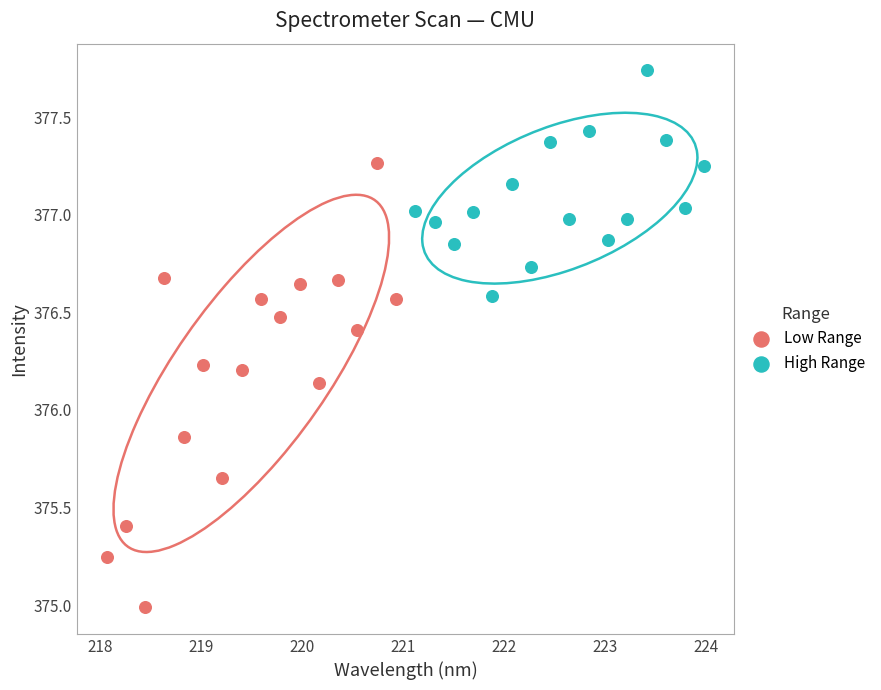

Which series reaches the minimum Y coordinate?

Low Range